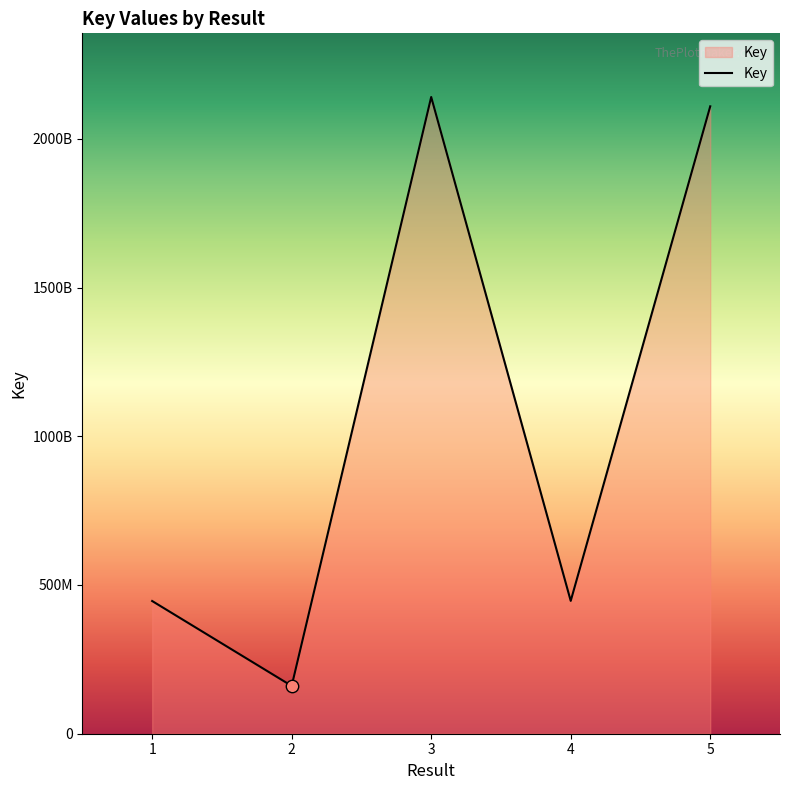

Is this an area chart (filled region under the line)?

Yes